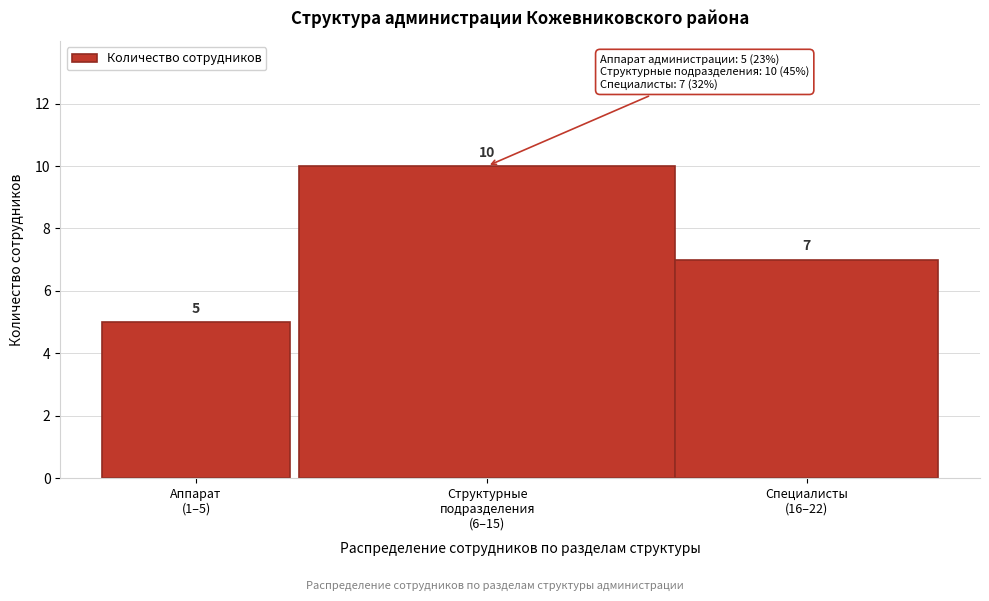

Reading right to left, extract all data points from this chart.

7	10	5